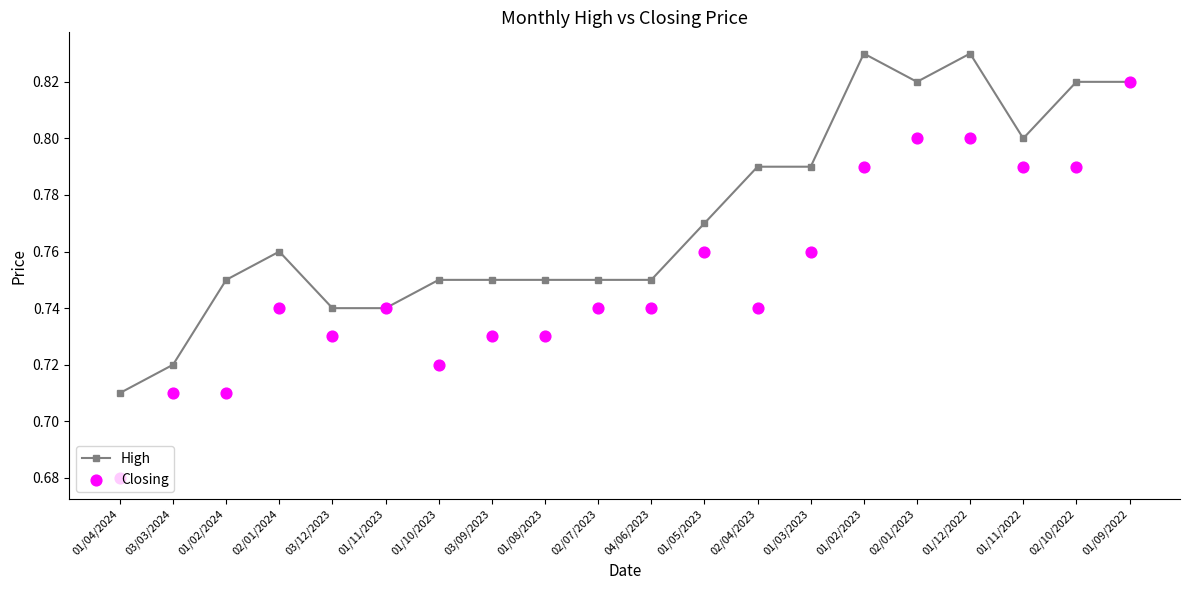

At which category is the sum across all series the highest?

01/09/2022